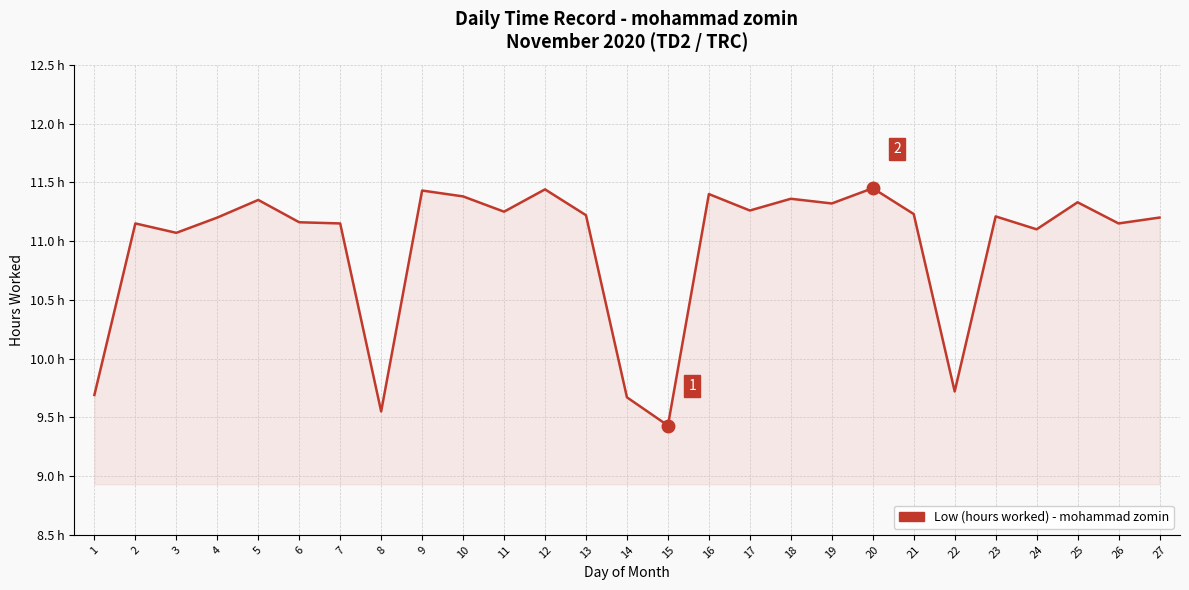

Reading left to right, what are all the values shown in this chart?

1=9.7	2=11.2	3=11.1	4=11.2	5=11.3	6=11.2	7=11.2	8=9.6	9=11.4	10=11.4	11=11.2	12=11.4	13=11.2	14=9.7	15=9.4	16=11.4	17=11.3	18=11.4	19=11.3	20=11.4	21=11.2	22=9.7	23=11.2	24=11.1	25=11.3	26=11.2	27=11.2